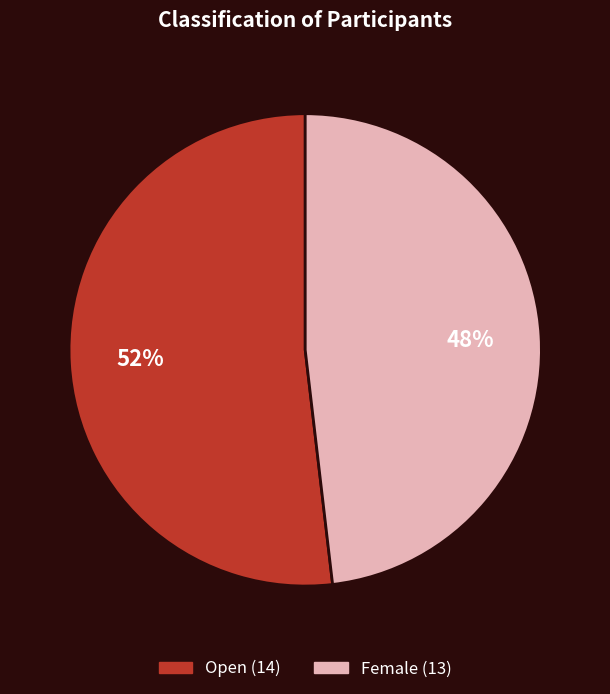

Which slice represents more than half of the pie?

Open